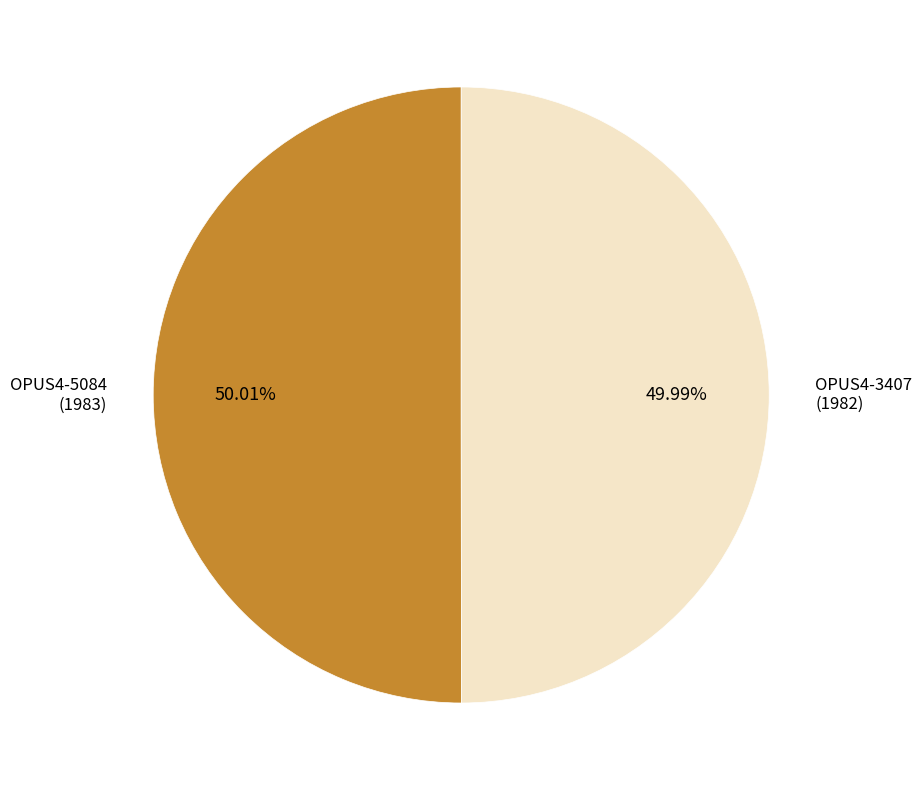

Count the number of slices in the pie.

2